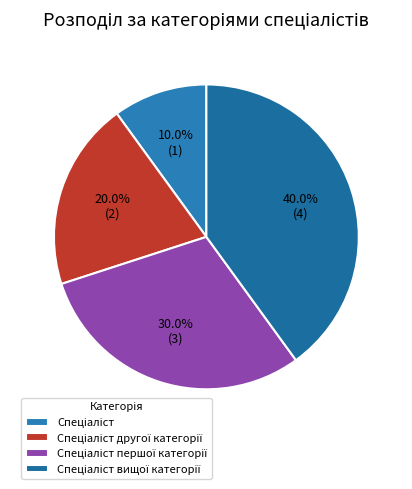

How many slices are in this pie chart?

4